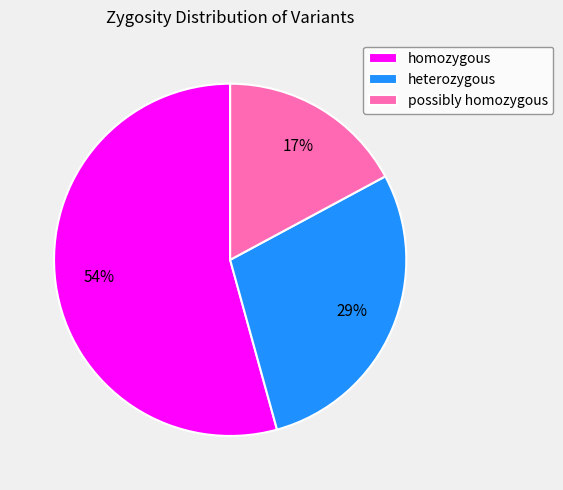

Which category accounts for the majority?

homozygous